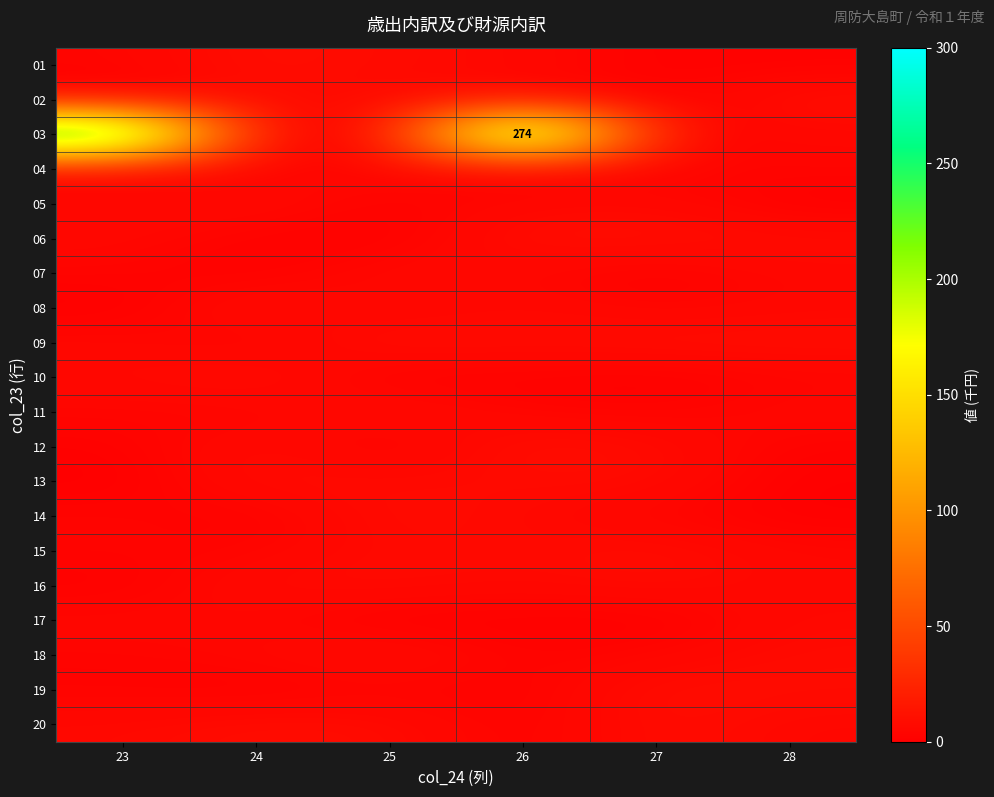

Is it true that 16 equals 7.7 at 27?

True